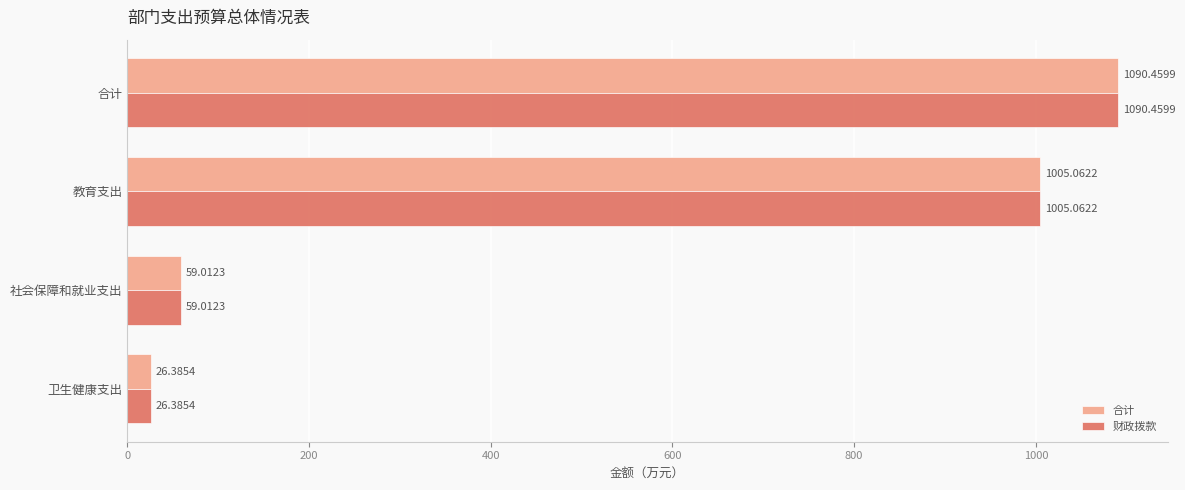

Rank the categories by 合计 value from lowest to highest.

卫生健康支出, 社会保障和就业支出, 教育支出, 合计